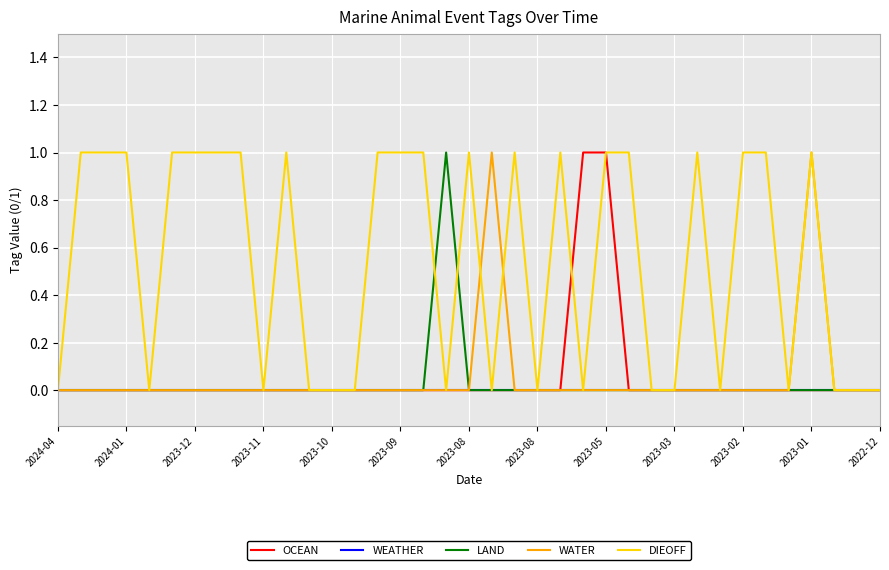

Which series has the largest total across all categories?

DIEOFF